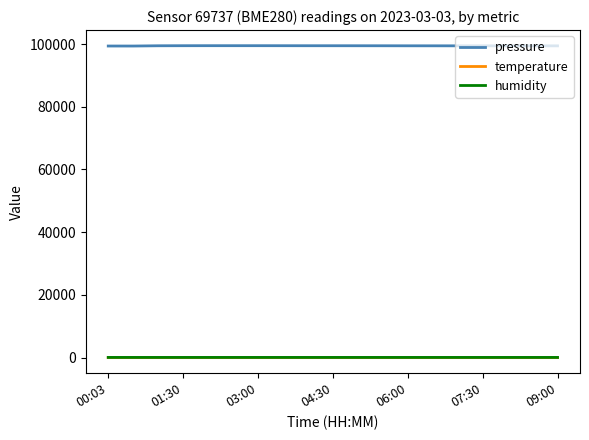

Which series has the widest spread of values?

pressure